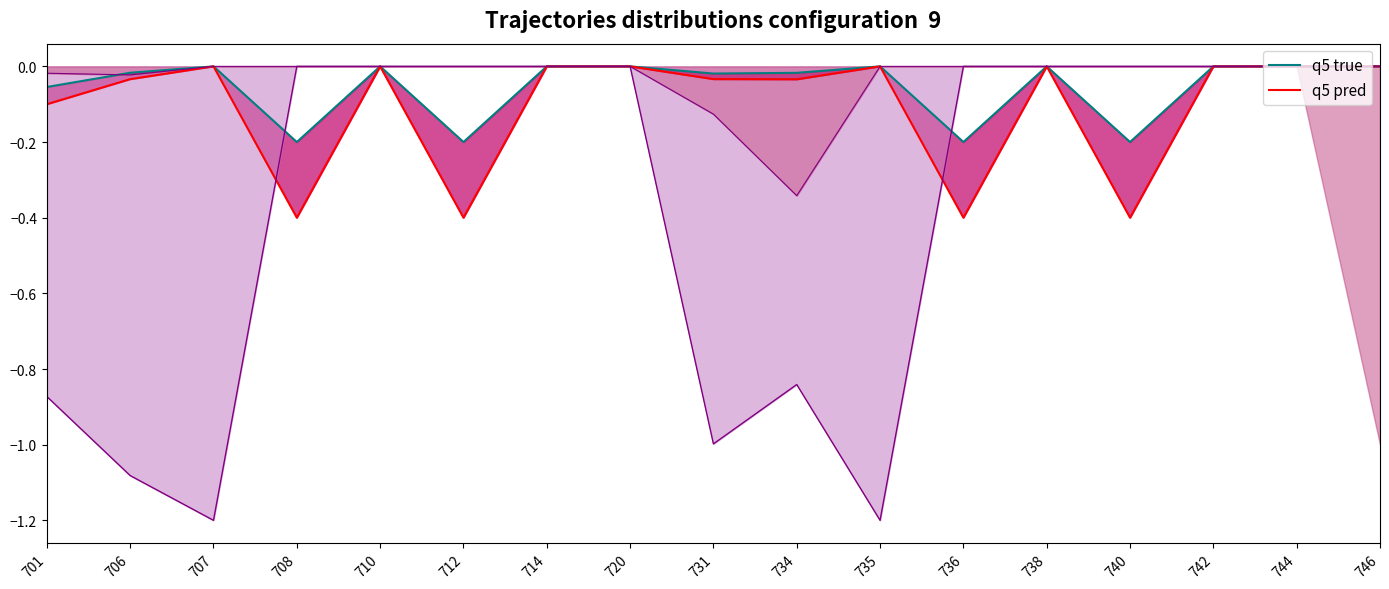

Does the chart display data point markers on the line(s)?

No